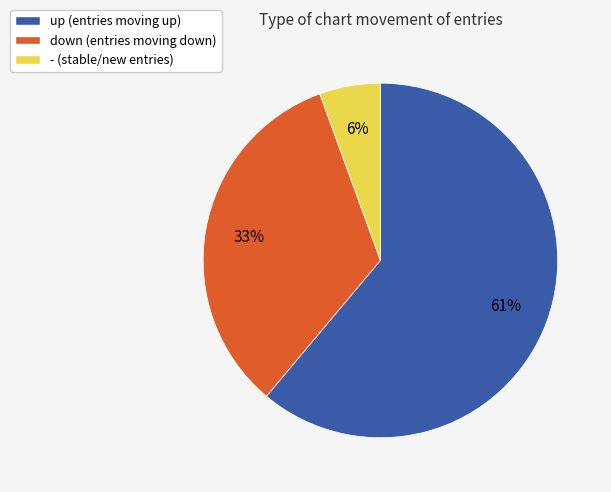

Is there a majority slice in this chart?

Yes